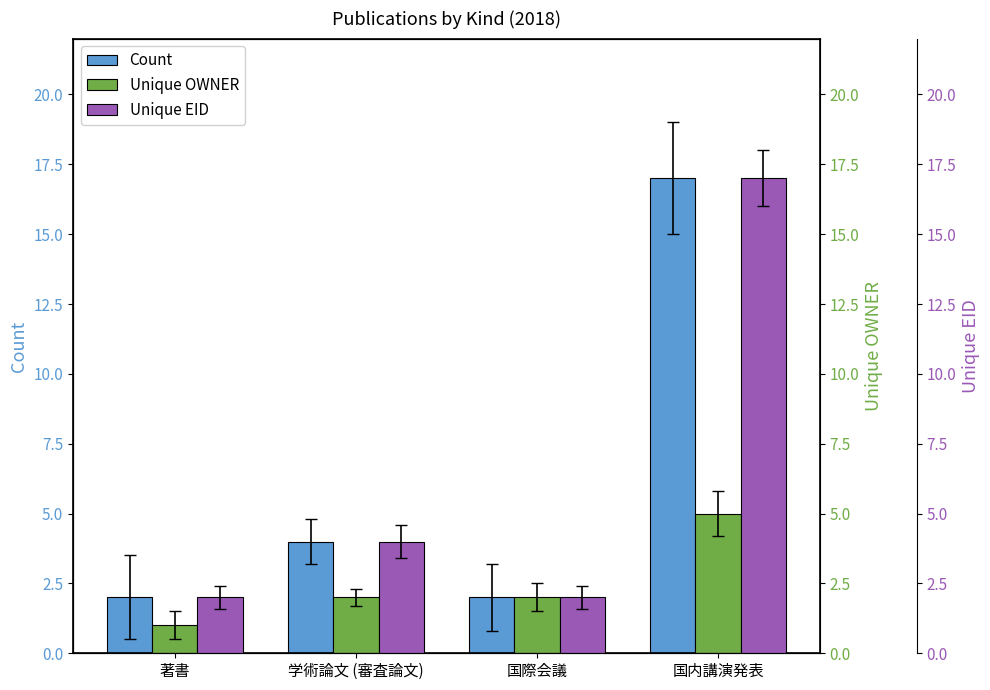

At which category is the sum across all series the highest?

国内講演発表